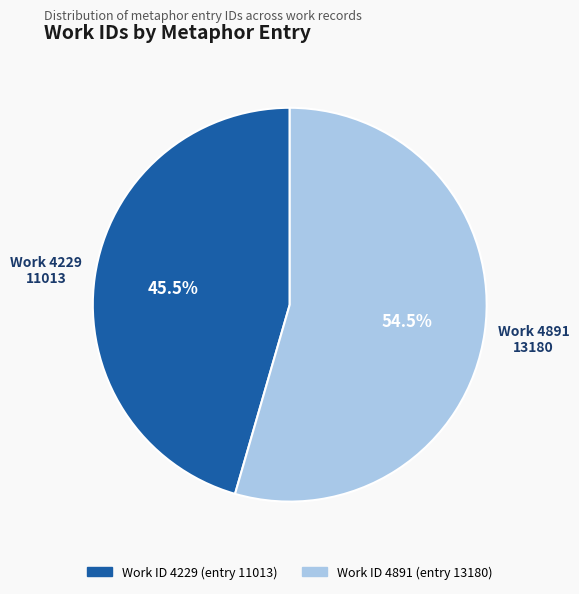

Is there any slice that represents more than half of the pie?

Yes